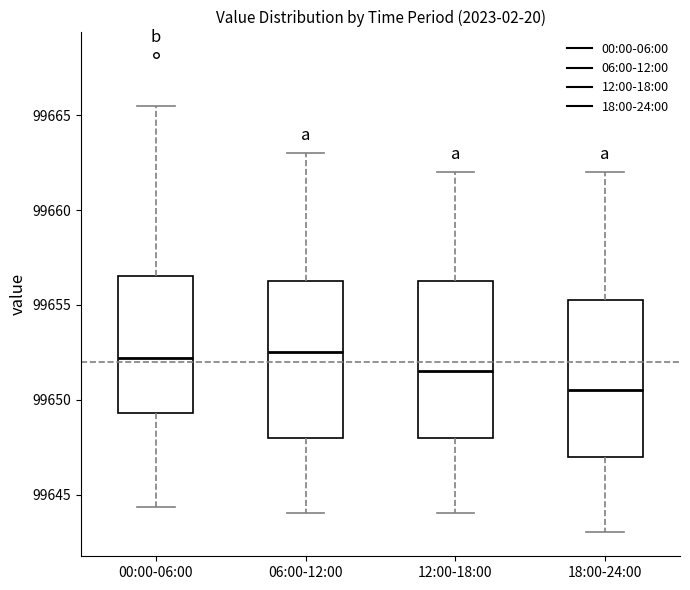

Reading left to right, read every box against the y-axis: the position of its median line, the range the box covers, and the ends of its whiskers. The values are not printed on the chart, so give them approximately, as read against the axis.

00:00-06:00: median 99652.0, box 99649.5 to 99656.5, whiskers 99644.5 to 99665.5
06:00-12:00: median 99652.5, box 99648.0 to 99656.5, whiskers 99644.0 to 99663.0
12:00-18:00: median 99651.5, box 99648.0 to 99656.5, whiskers 99644.0 to 99662.0
18:00-24:00: median 99650.5, box 99647.0 to 99655.5, whiskers 99643.0 to 99662.0